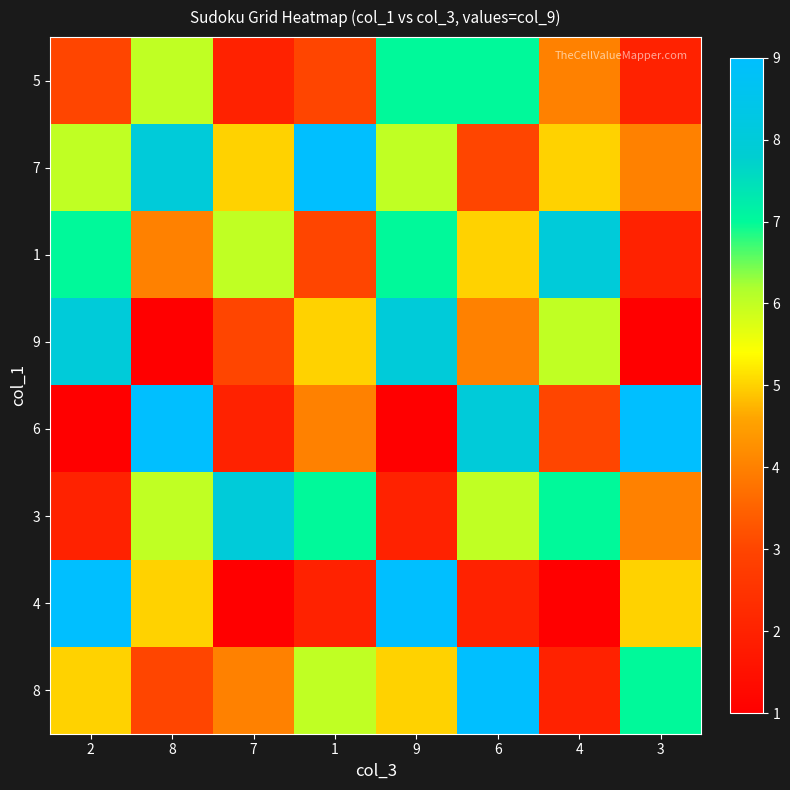

What is the minimum value shown in the chart?

1